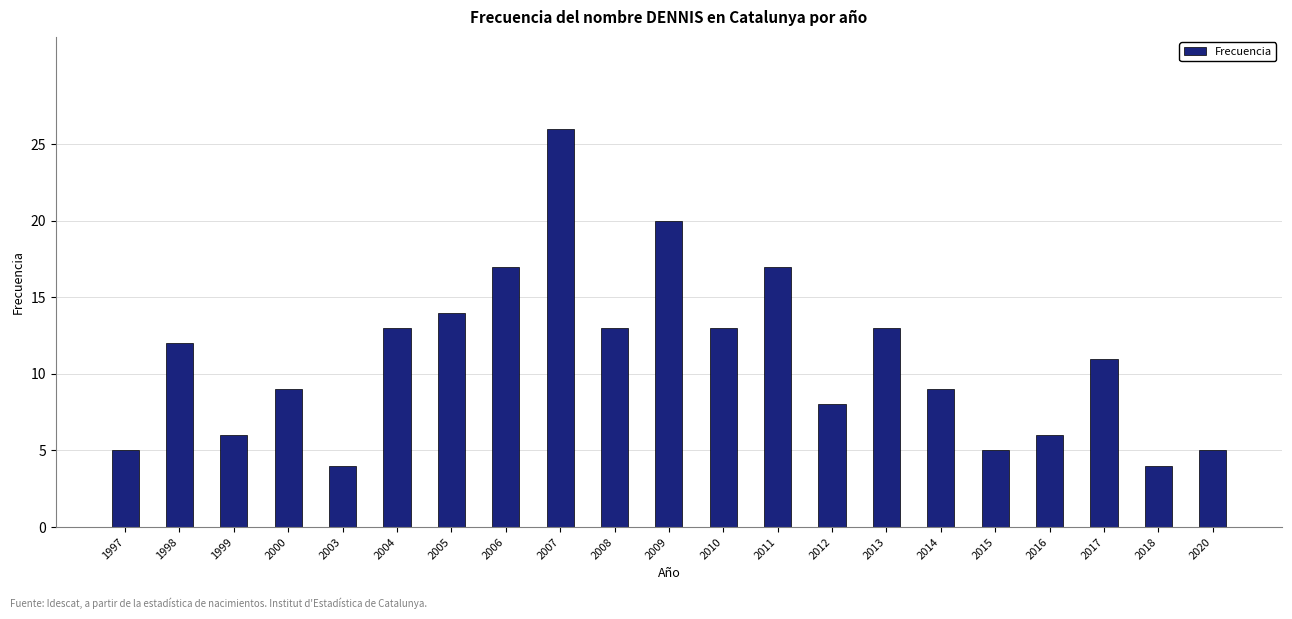

What is the maximum value shown in the chart?

26